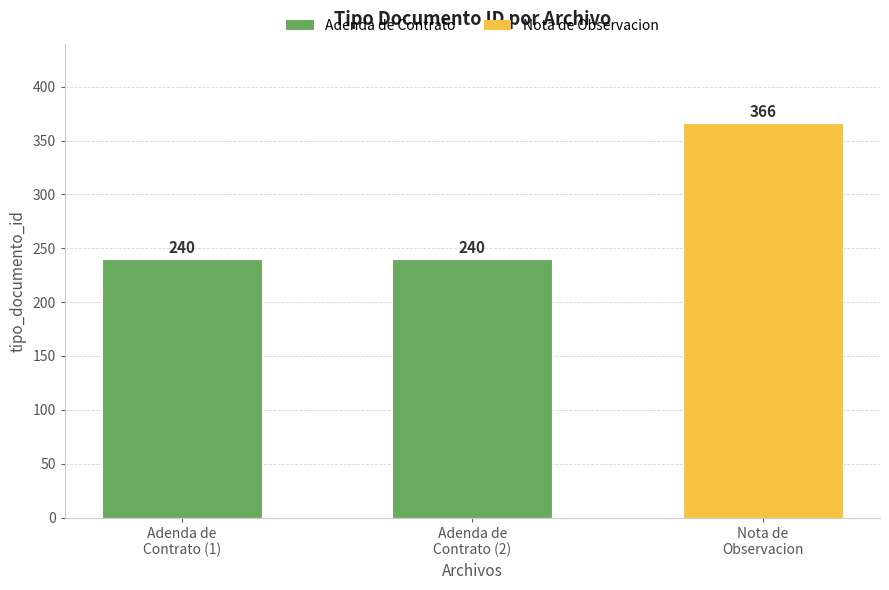

Are the bars horizontal?

No